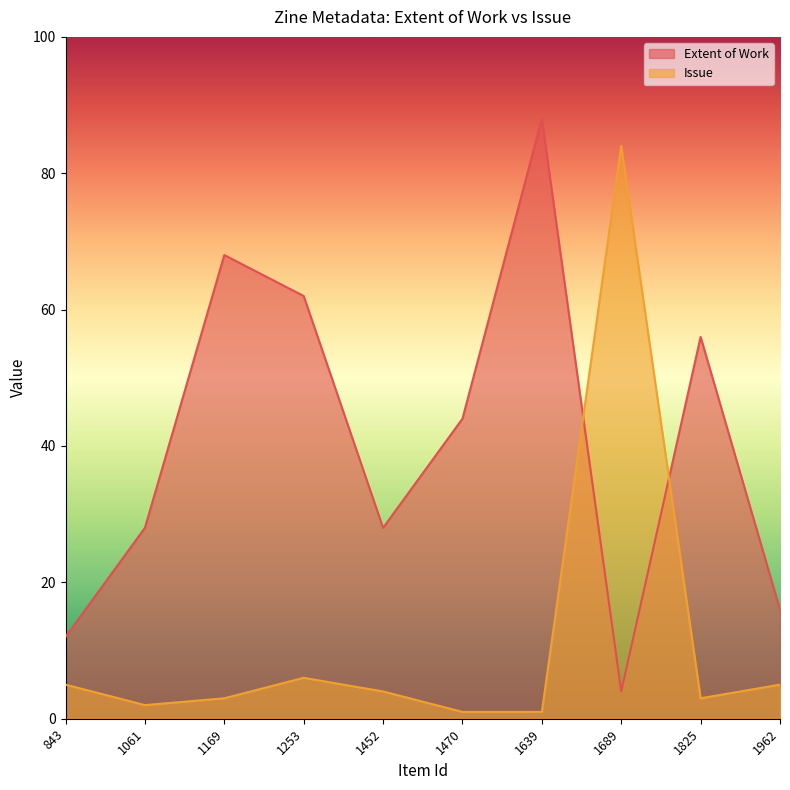

At 843, list the series in order from largest to smallest.

Extent of Work, Issue